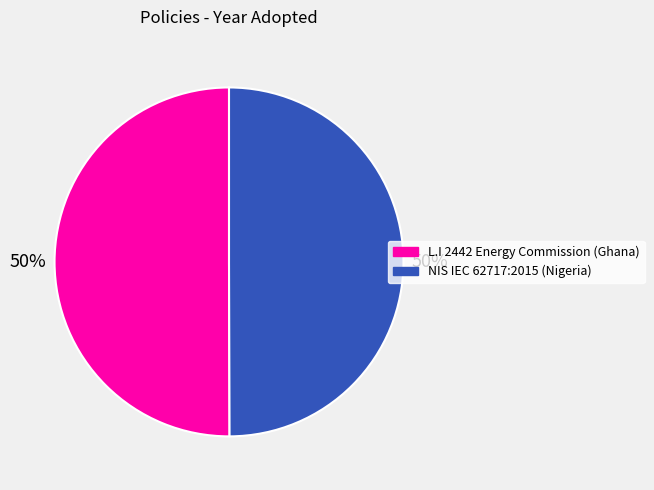

The NIS IEC 62717:2015 (Nigeria) slice represents 50% of the pie. True or false?

True